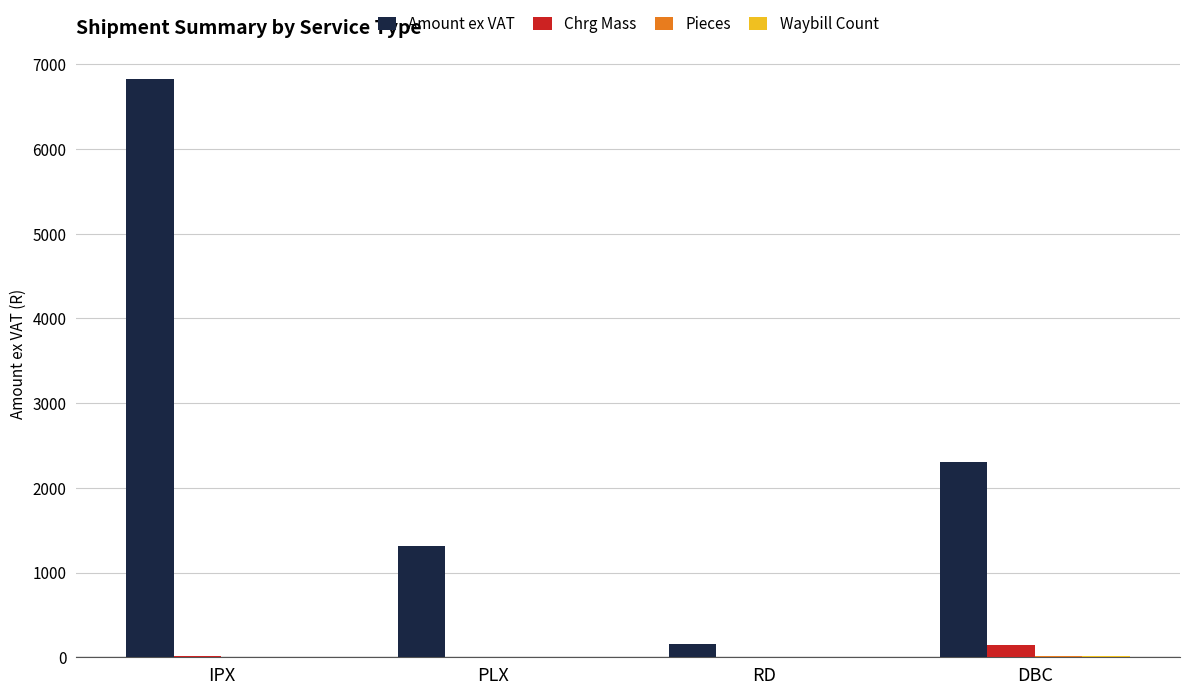

What is the sum of all Amount ex VAT values?

10605.5